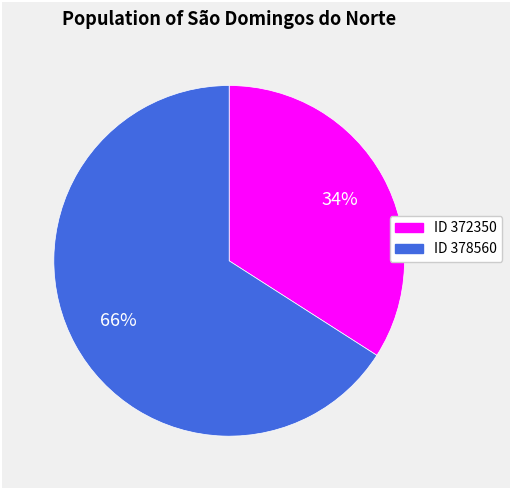

Is there any slice that represents more than half of the pie?

Yes